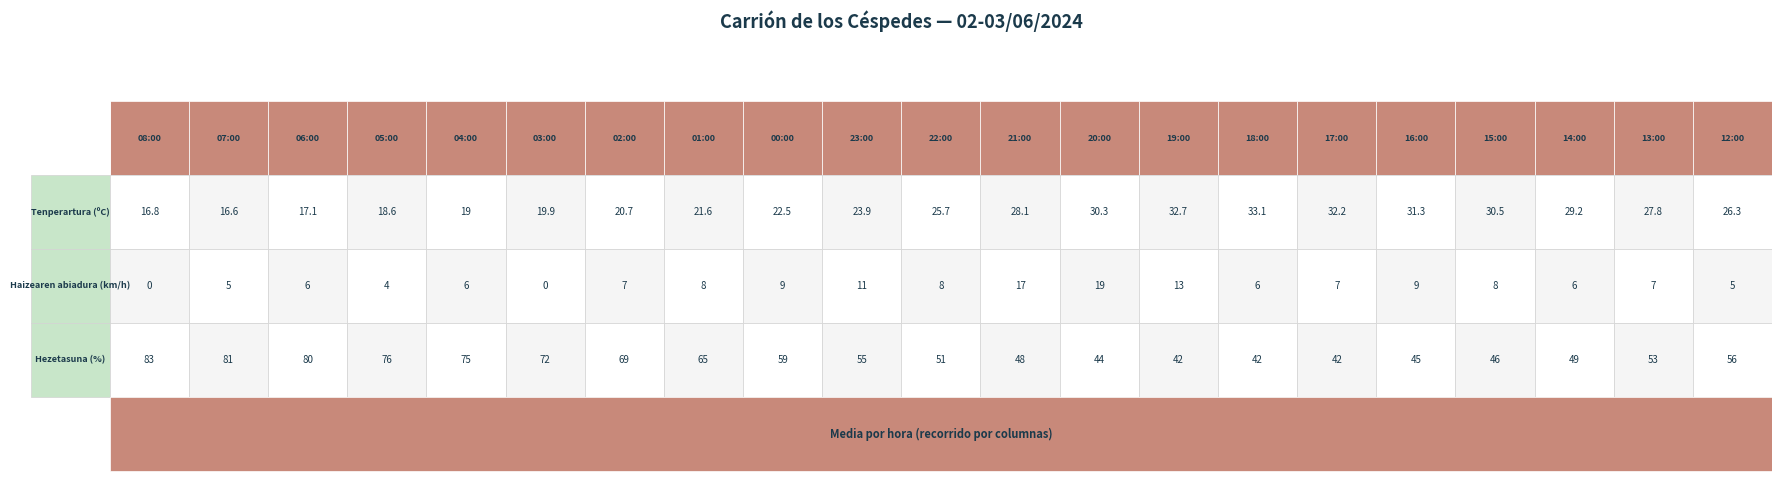

What is the total value across all series at 02:00?

96.7